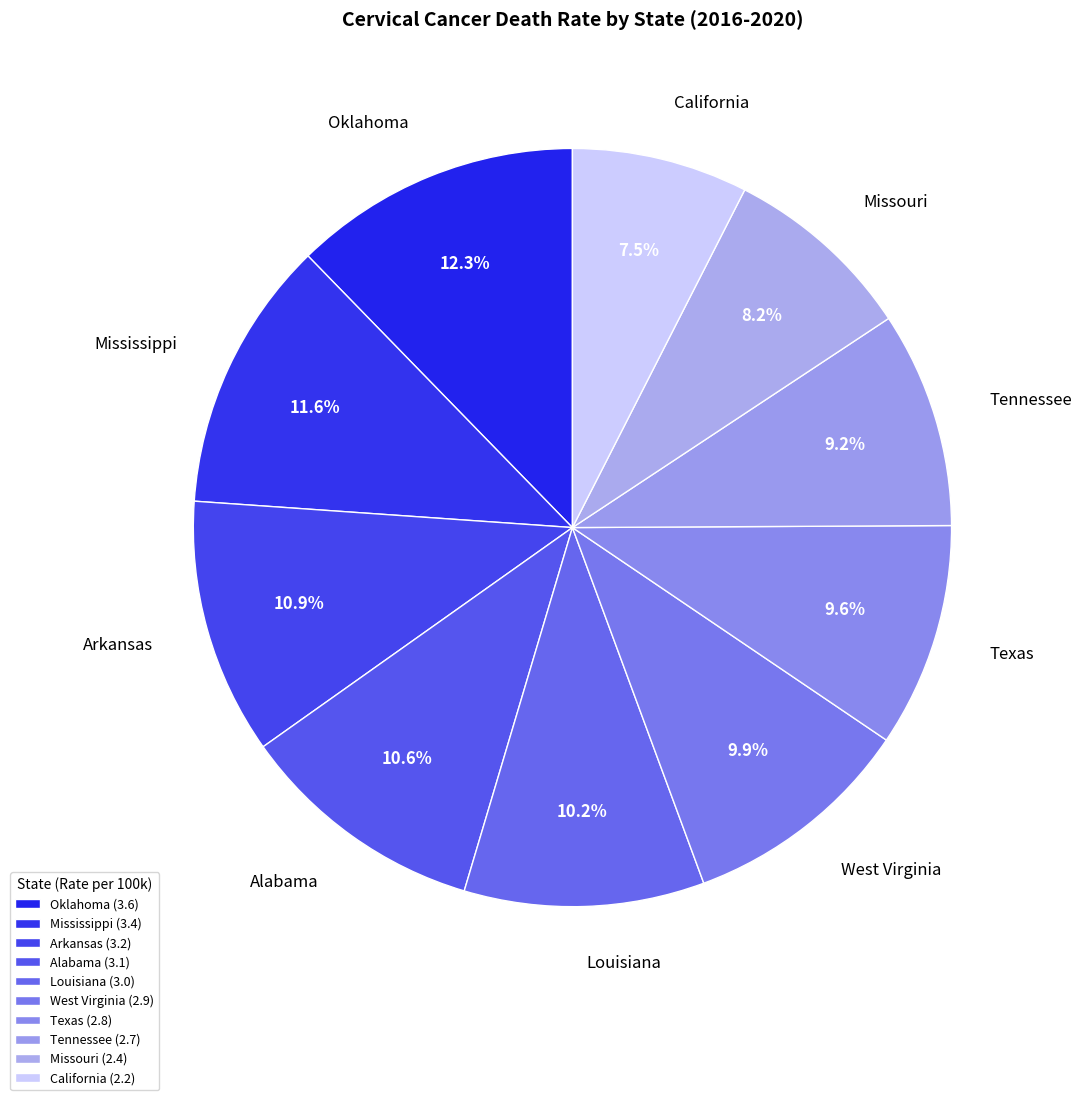

How many segments does this pie chart have?

10